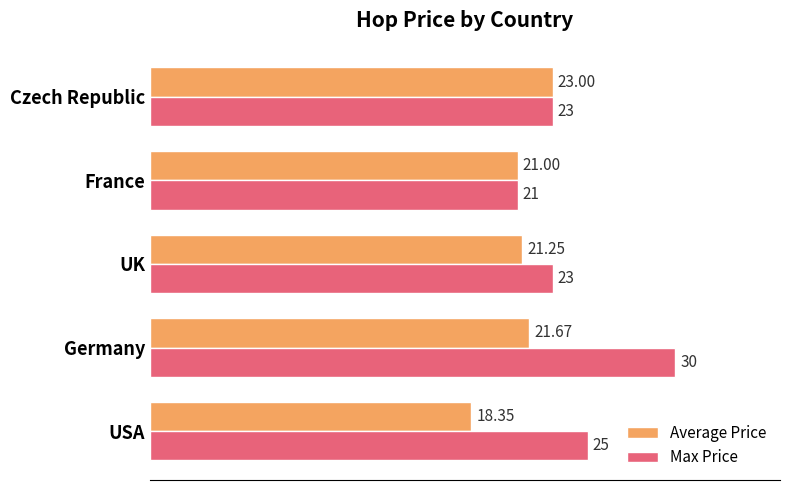

At which category is the sum across all series the highest?

Germany